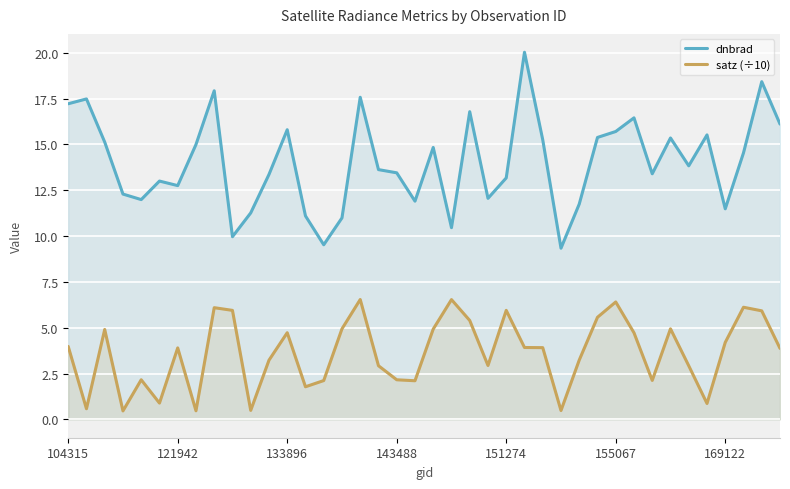

What is the difference between the second highest and second lowest values in the dnbrad series?

8.9